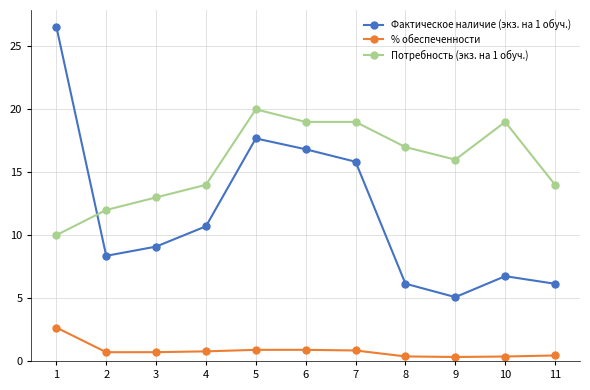

What is the average value of the Потребность (экз. на 1 обуч.) series?

15.7